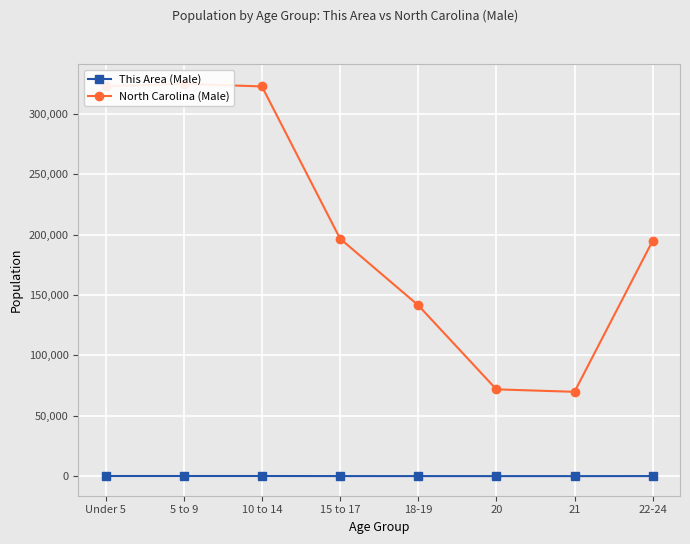

What is the highest value of the This Area (Male) series?

105